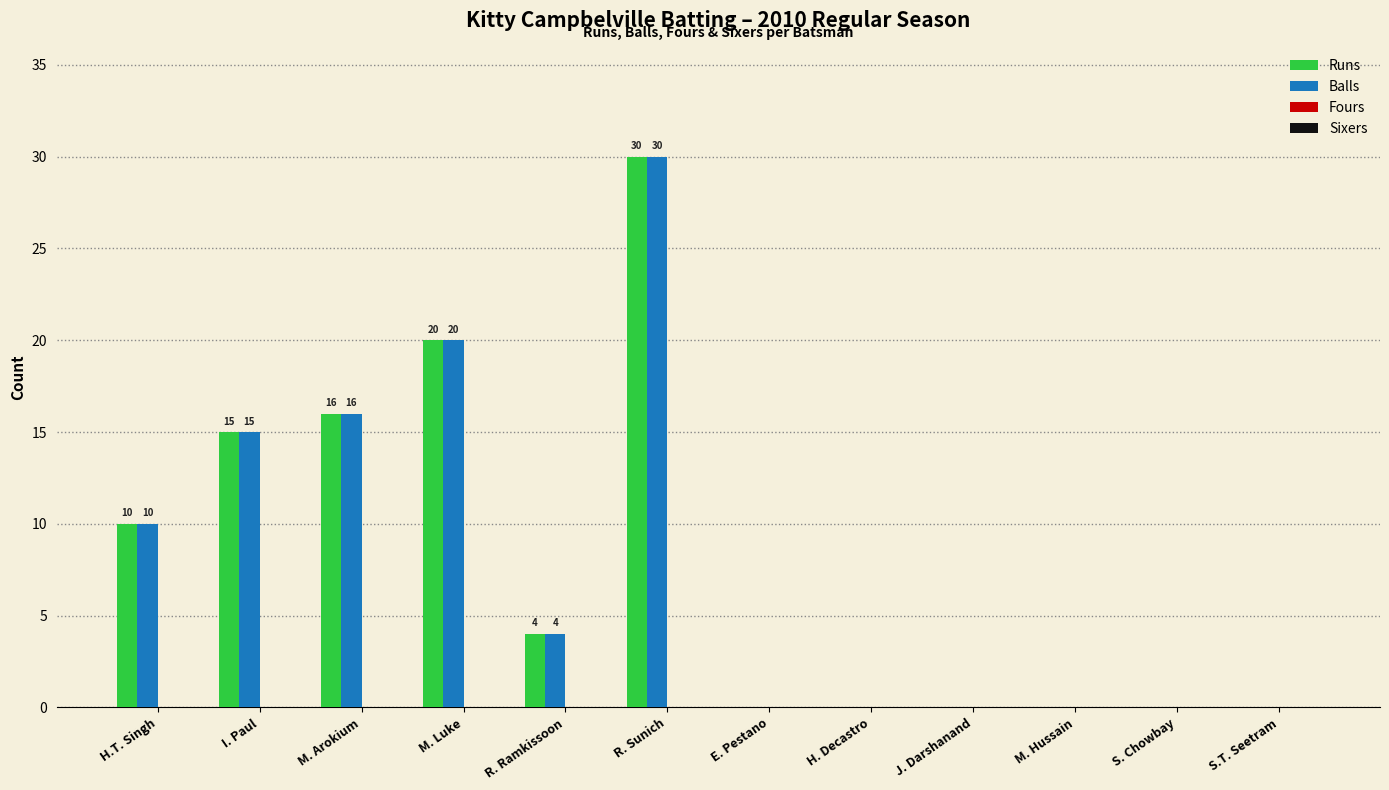

Where is Runs nearest to the value 15?

I. Paul